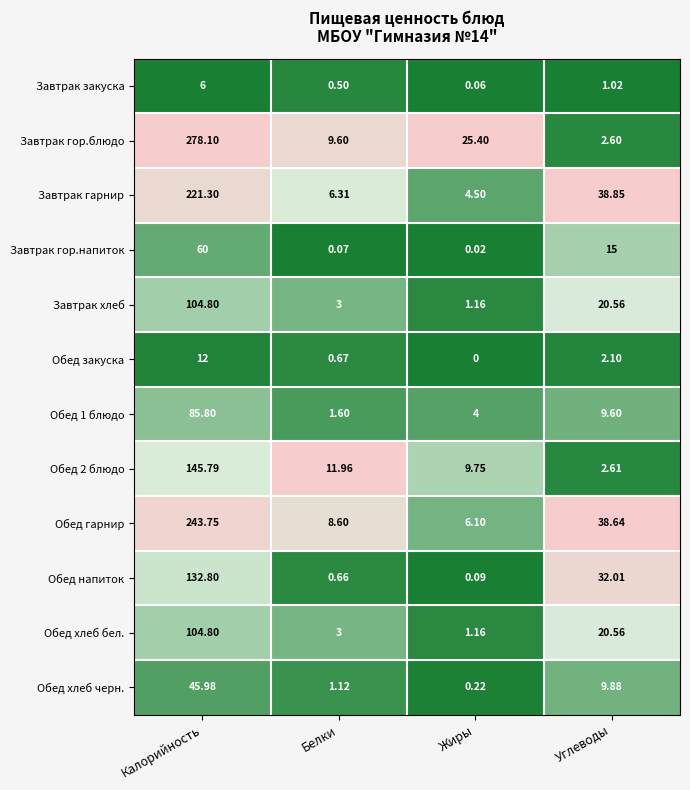

Which series has the largest range (max minus min)?

Завтрак гор.блюдо